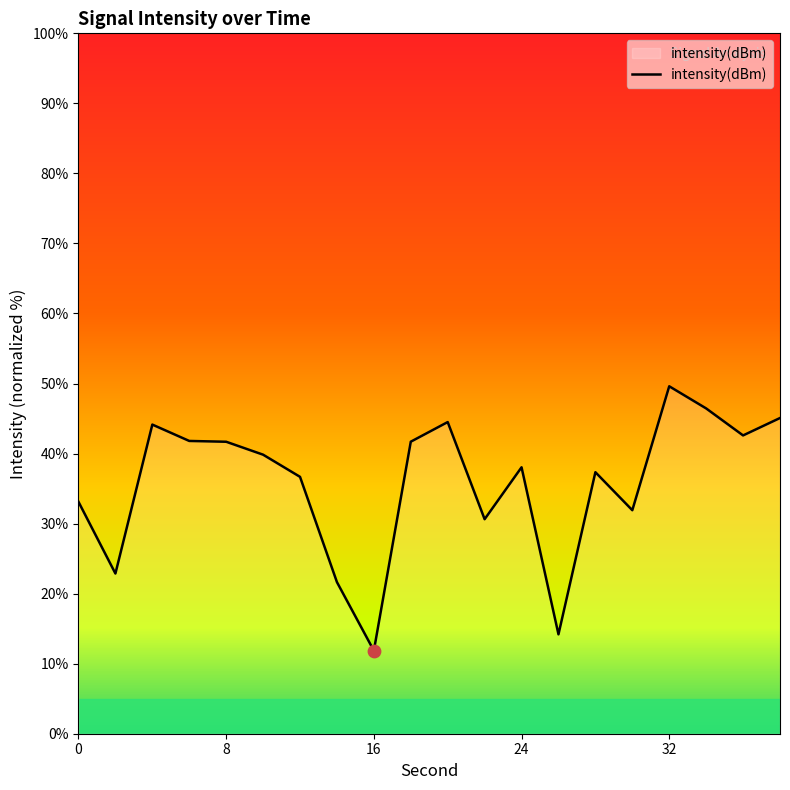

What is the minimum value shown in the chart?

11.9